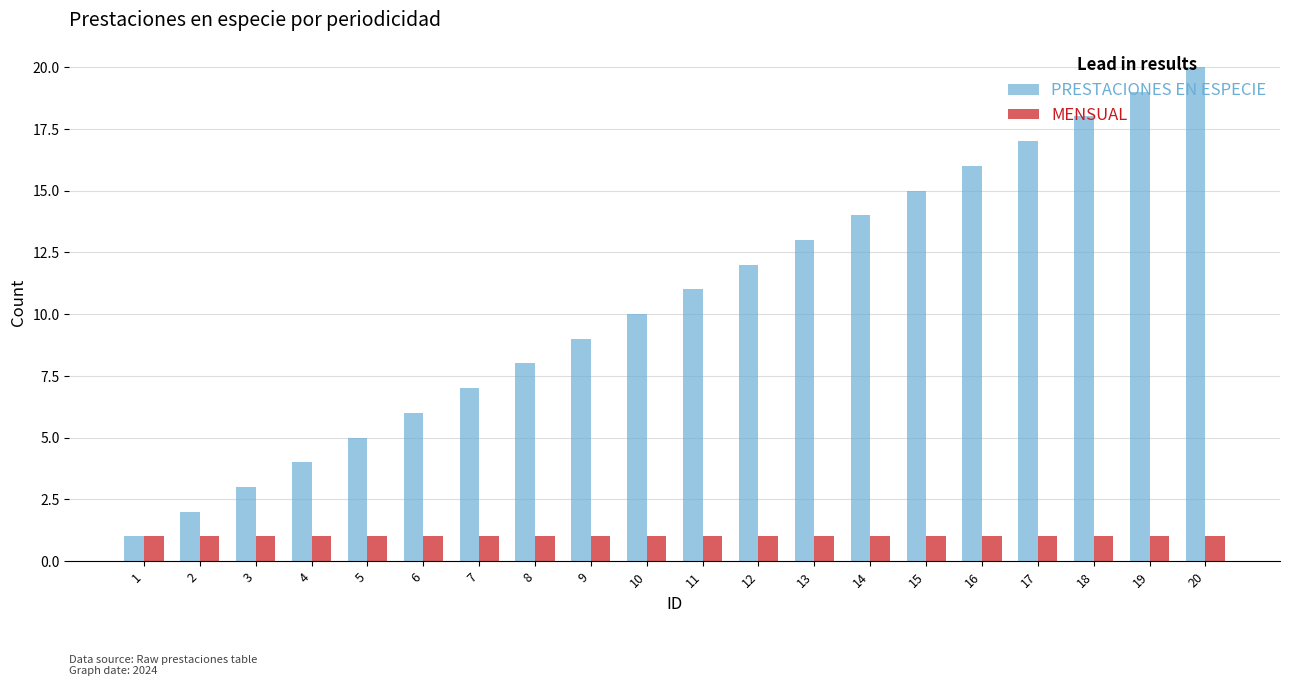

Reading left to right, transcribe all the data shown in this chart.

PRESTACIONES EN ESPECIE: 1	2	3	4	5	6	7	8	9	10	11	12	13	14	15	16	17	18	19	20
MENSUAL: 1	1	1	1	1	1	1	1	1	1	1	1	1	1	1	1	1	1	1	1